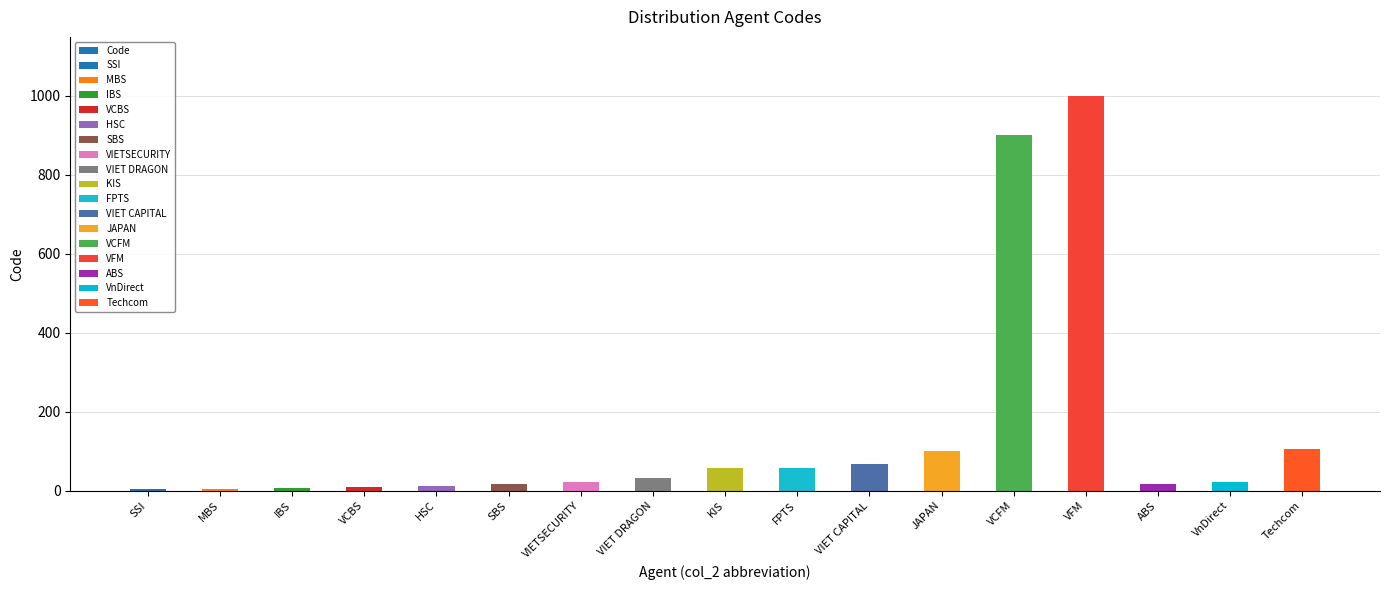

How many values are below 23?

8